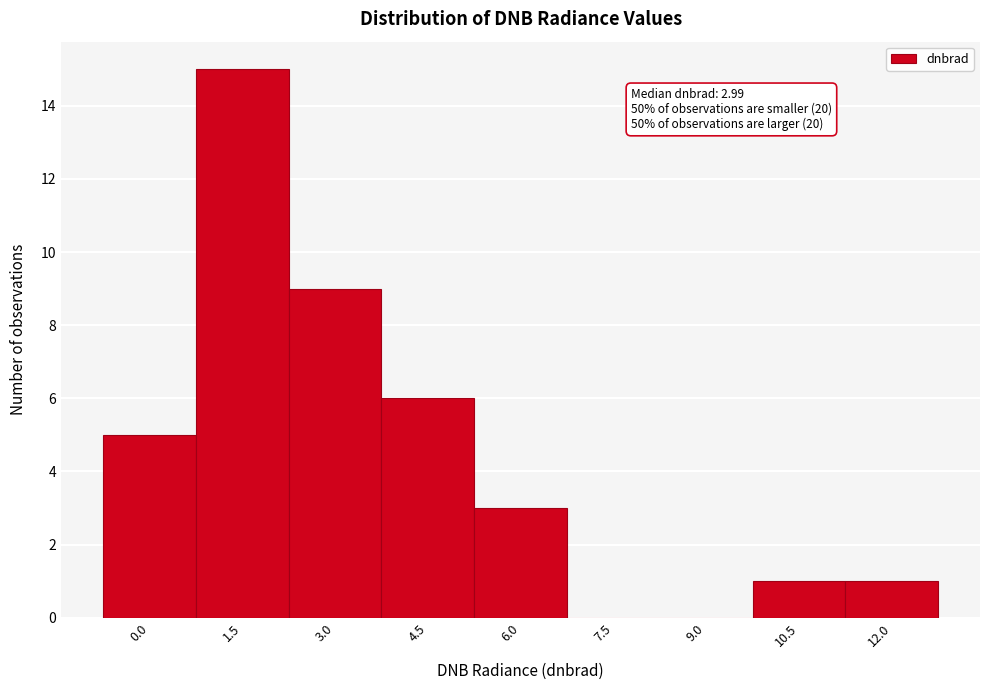

Reading left to right, what are all the values shown in this chart?

0.0=5	1.5=15	3.0=9	4.5=6	6.0=3	7.5=0	9.0=0	10.5=1	12.0=1